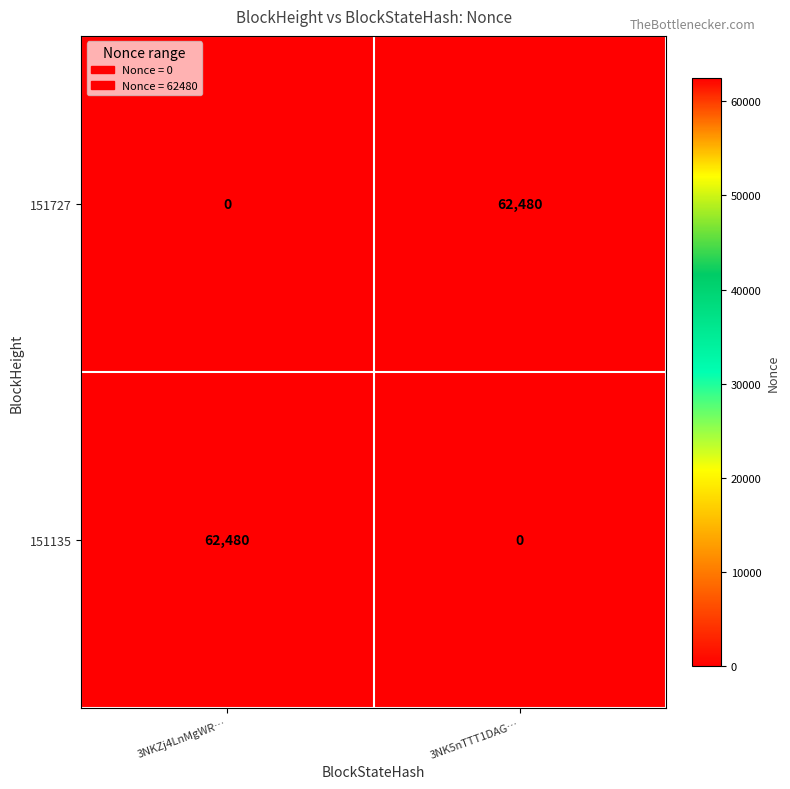

True or false: 151727 has a value of 26742 at 3NKZj4LnMgWR….

False